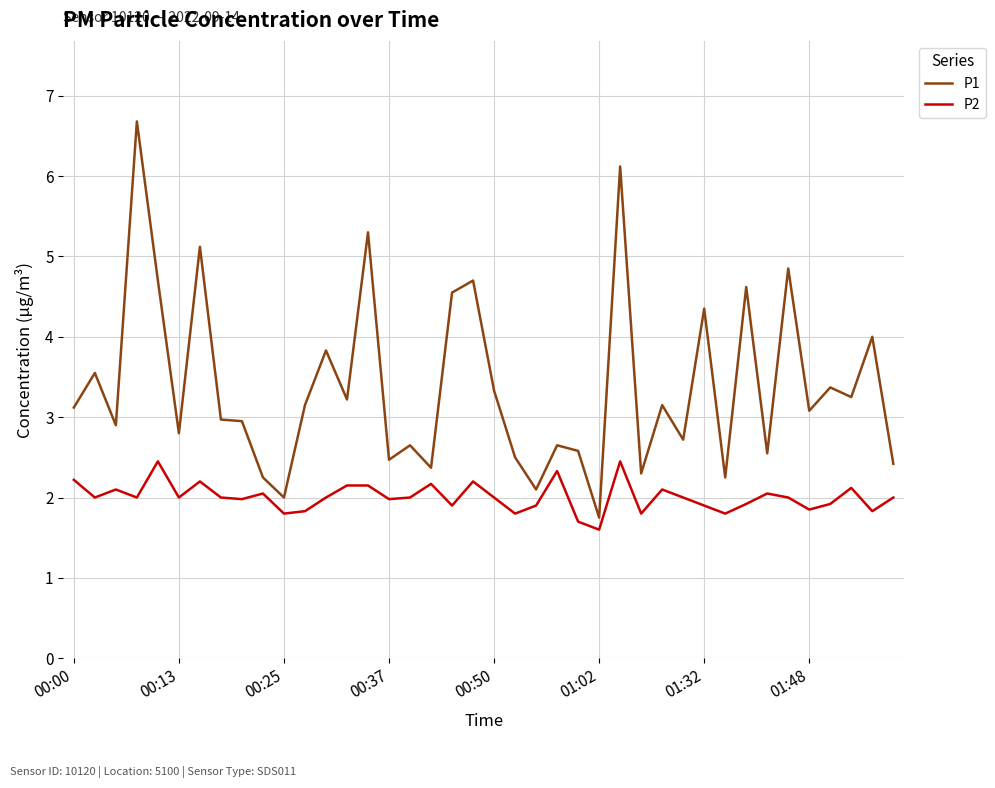

What is the maximum value for P1?

6.7